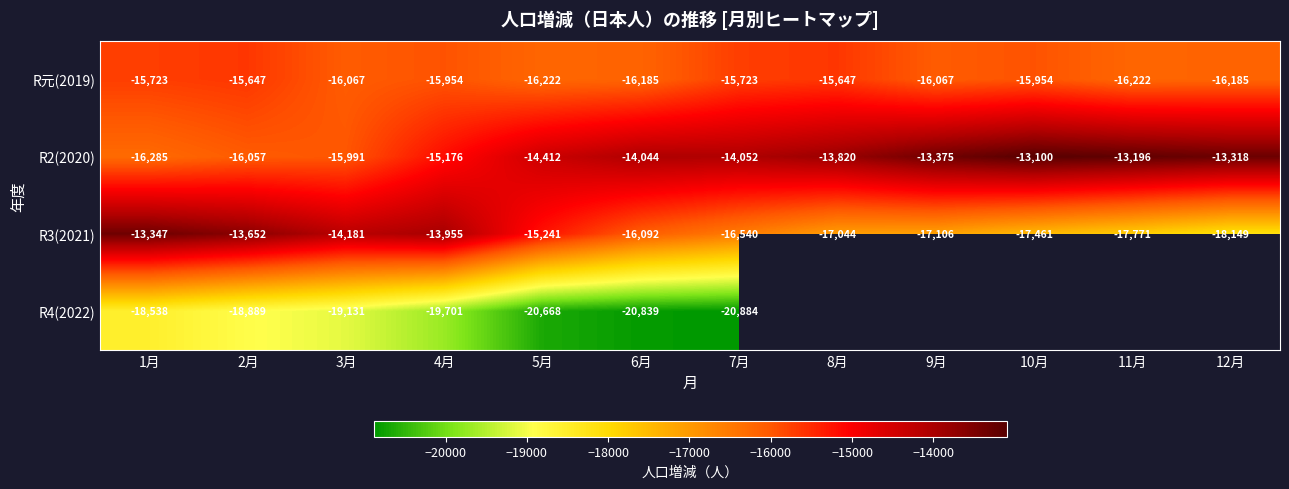

Where does the R3(2021) series first go above -16092?

1月